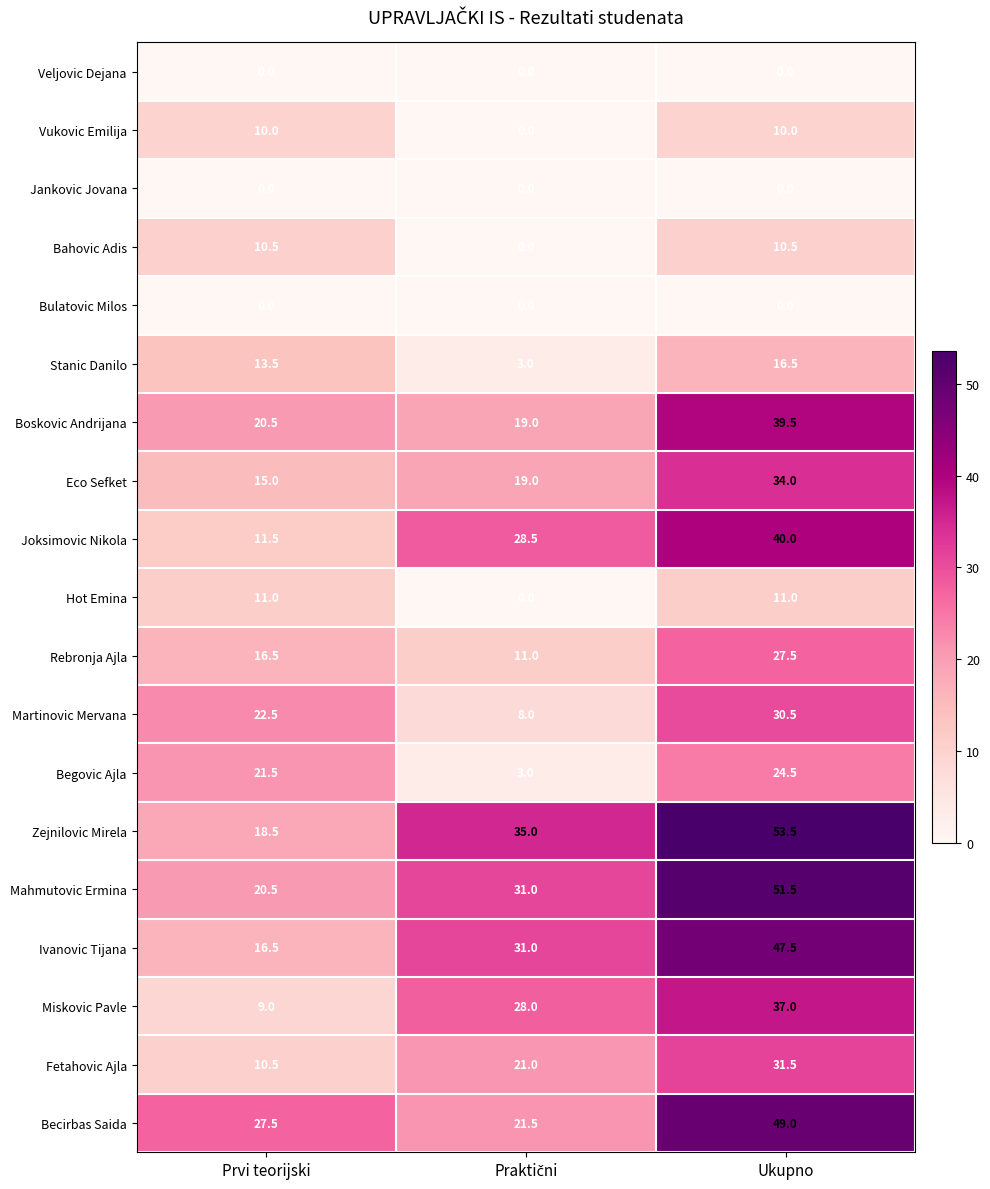

The value of Fetahovic Ajla at Prvi teorijski is 4.4. True or false?

False